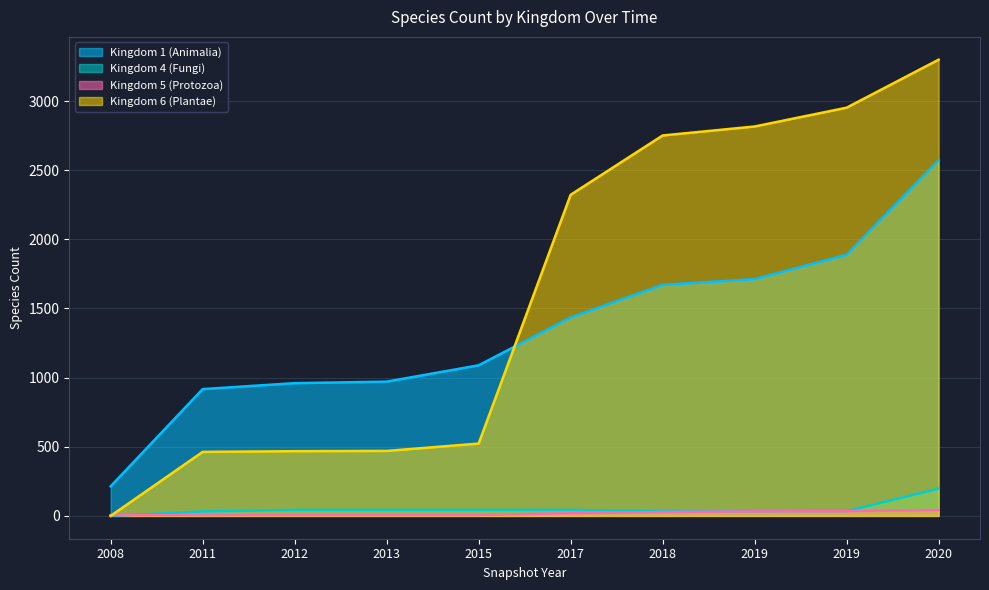

Rank the series by their maximum value, from highest to lowest.

Kingdom 6 (Plantae), Kingdom 1 (Animalia), Kingdom 4 (Fungi), Kingdom 5 (Protozoa)